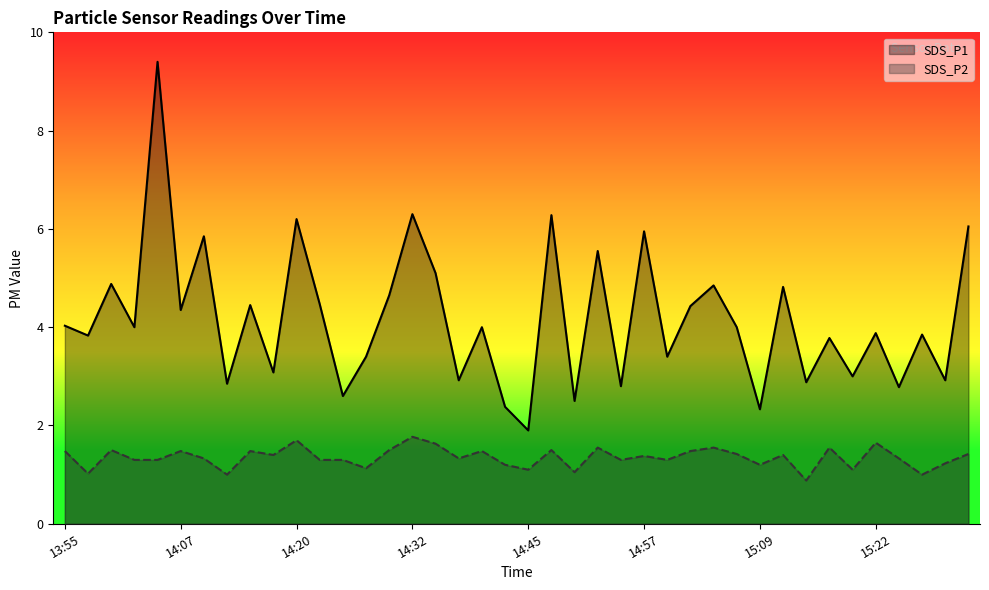

Where does the SDS_P1 series first go above 4?

13:55